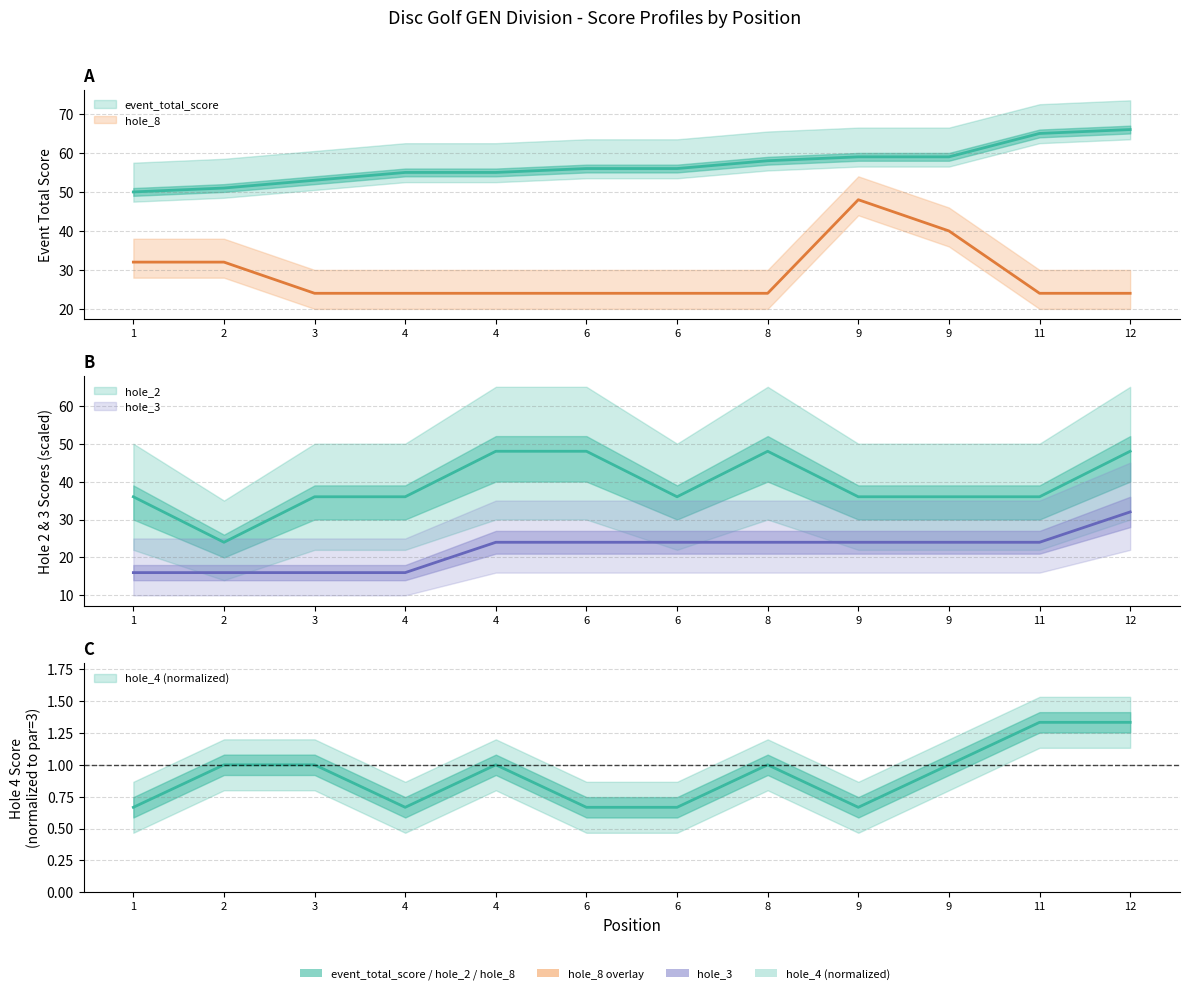

At which label does hole_4 reach its peak?

11